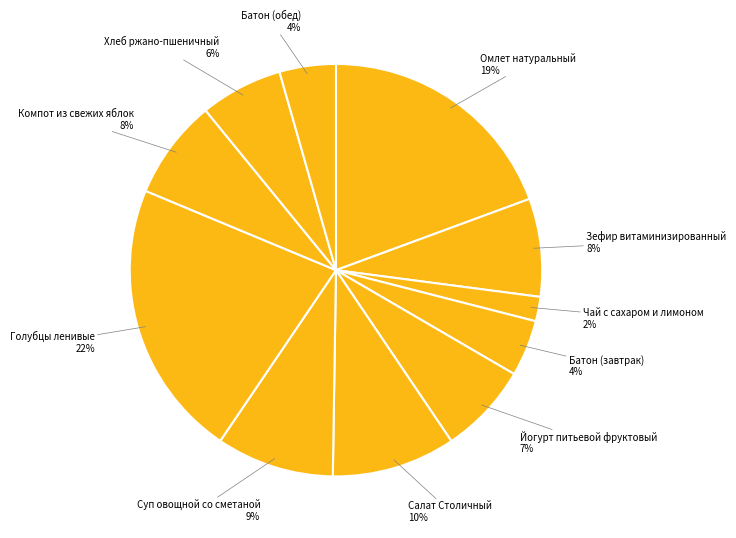

To the nearest percent, what is the average slice percentage?

9%